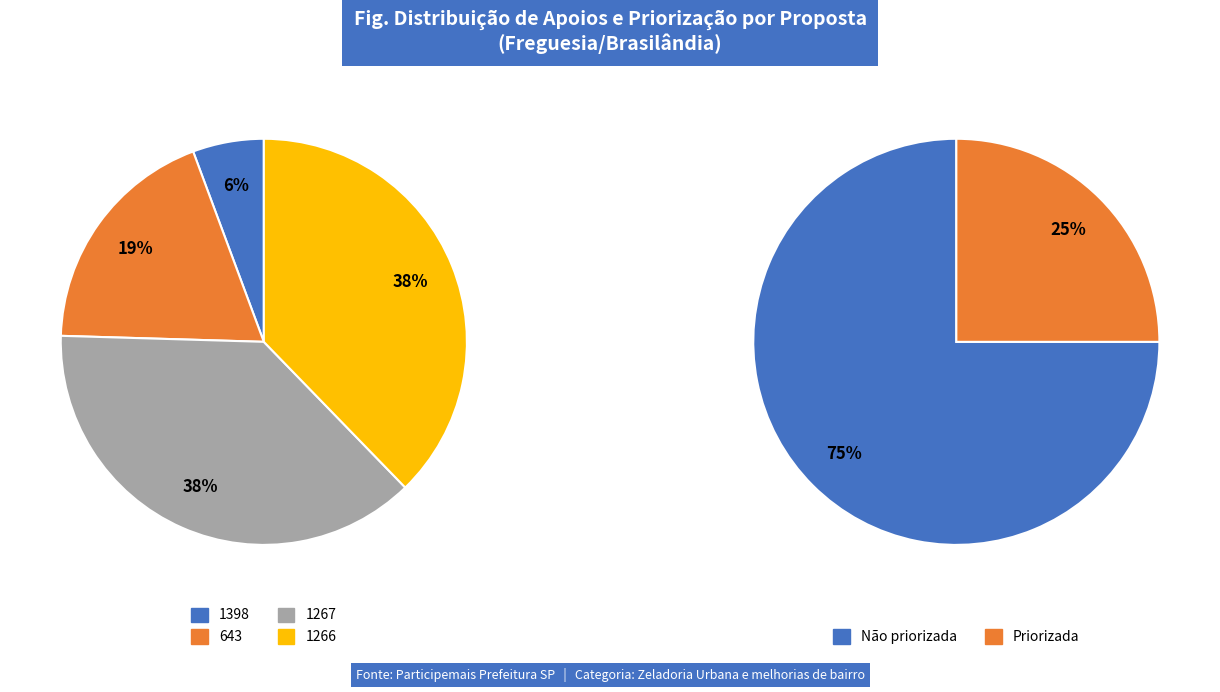

Between 1398 and 643, which is larger?

643